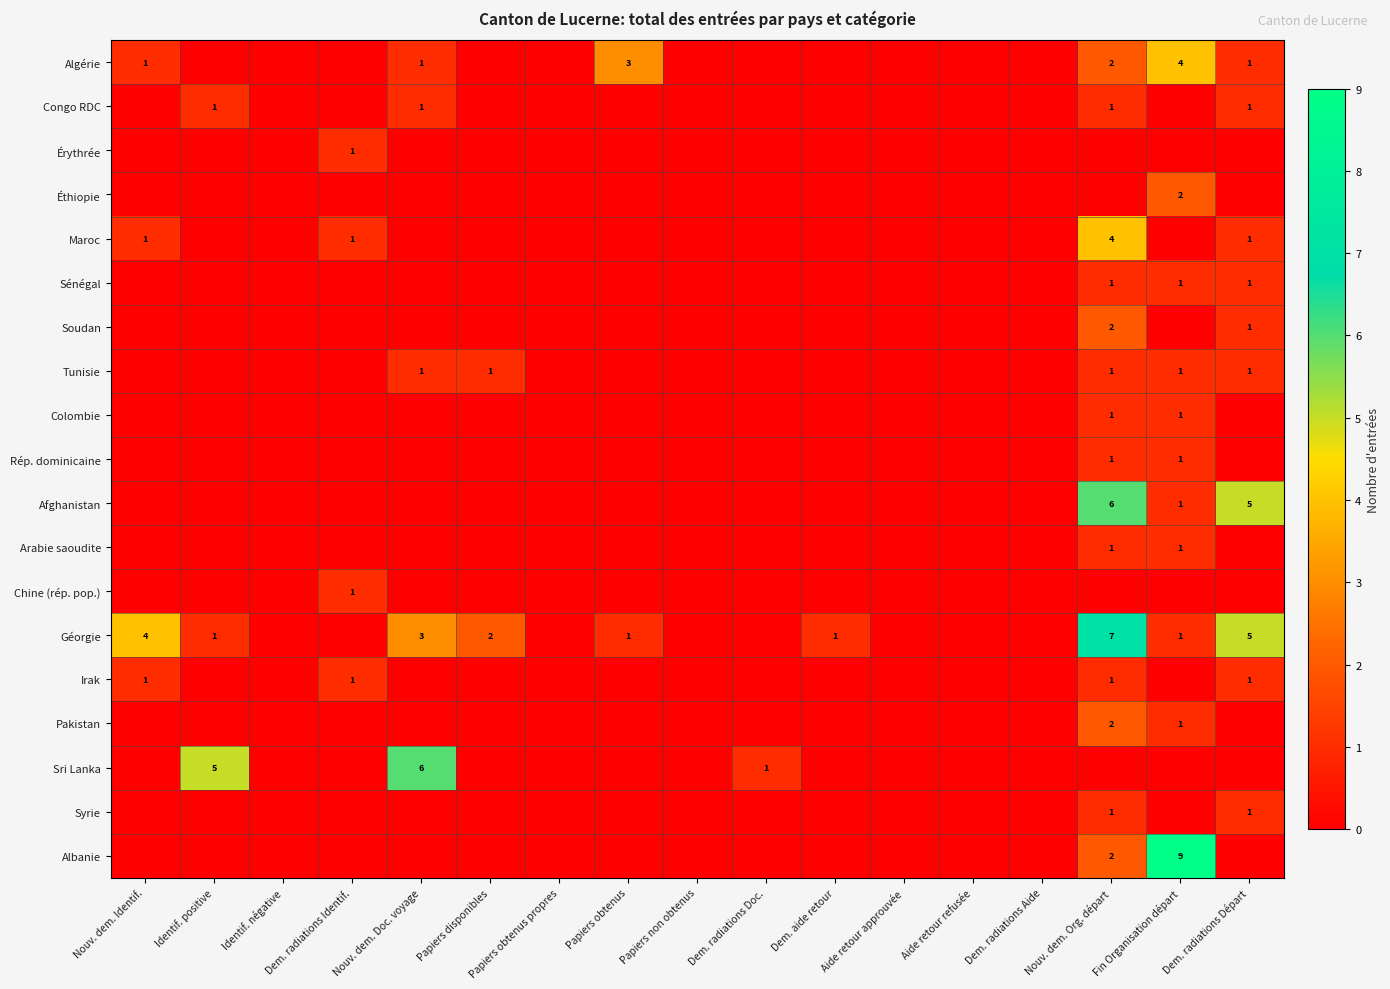

The value of Rép. dominicaine at Nouv. dem. Org. départ is 2. True or false?

False